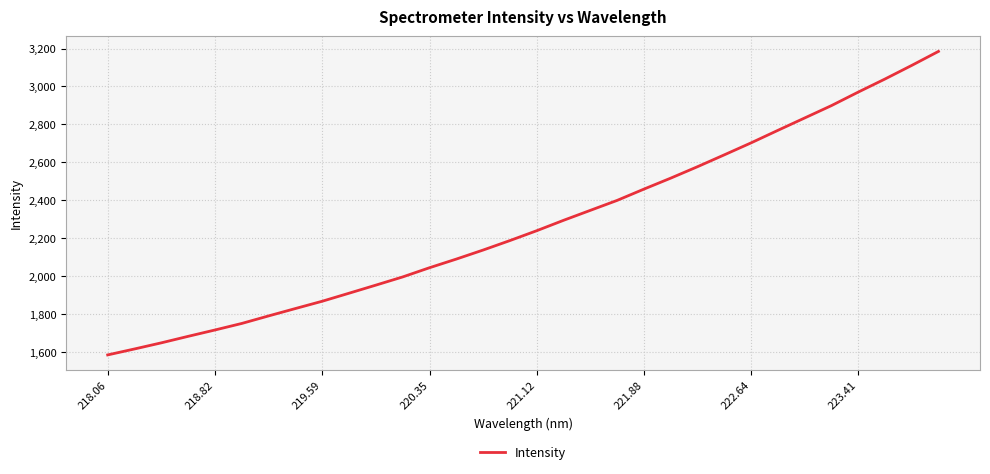

What is the greatest value displayed?

3184.7